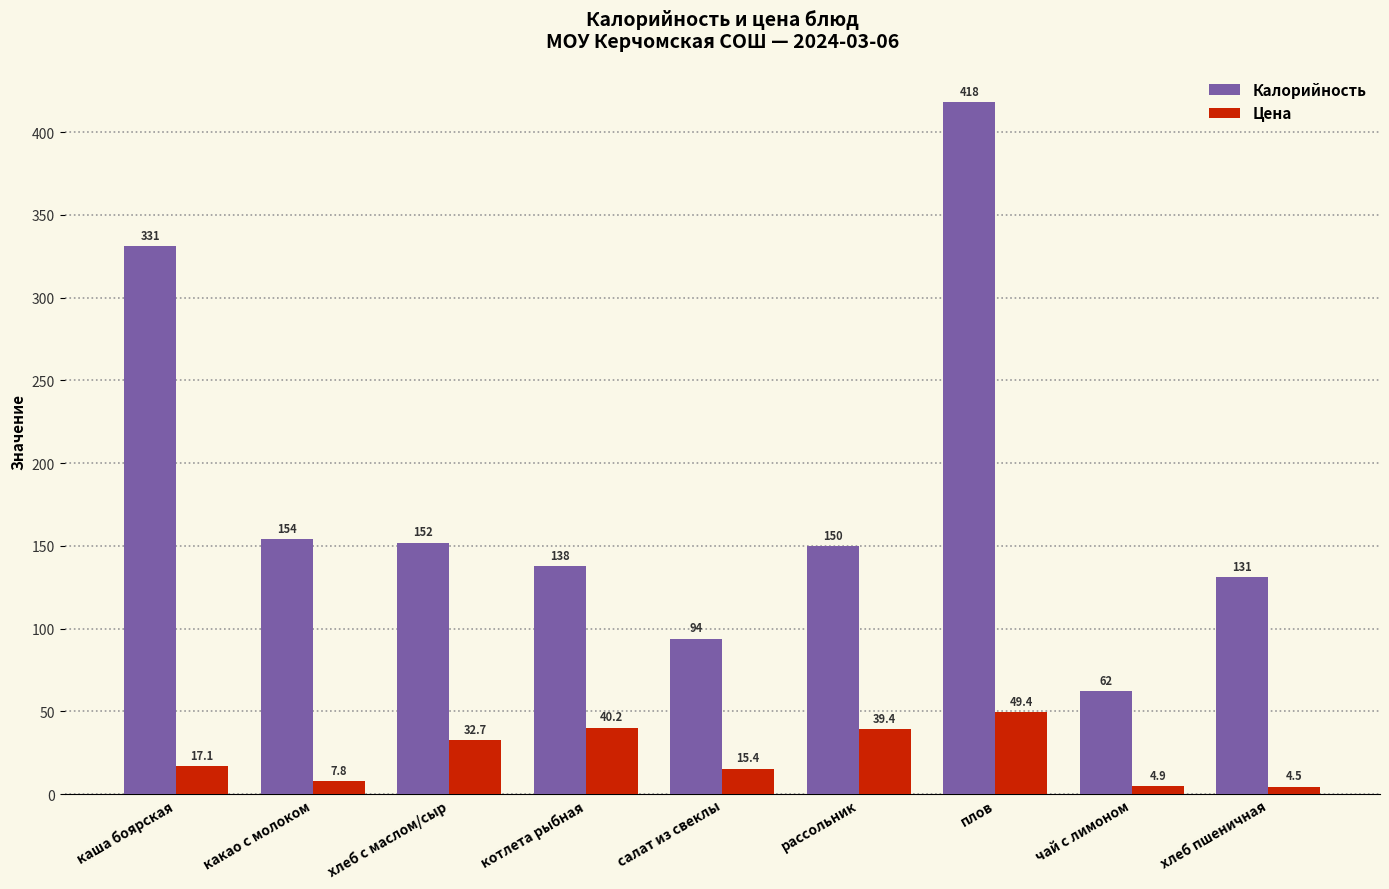

What is the minimum value for Калорийность?

62.0